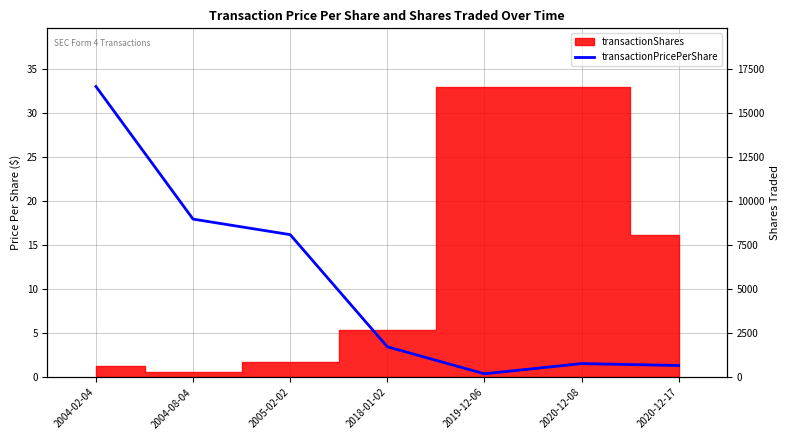

Does the chart have visible grid lines?

Yes